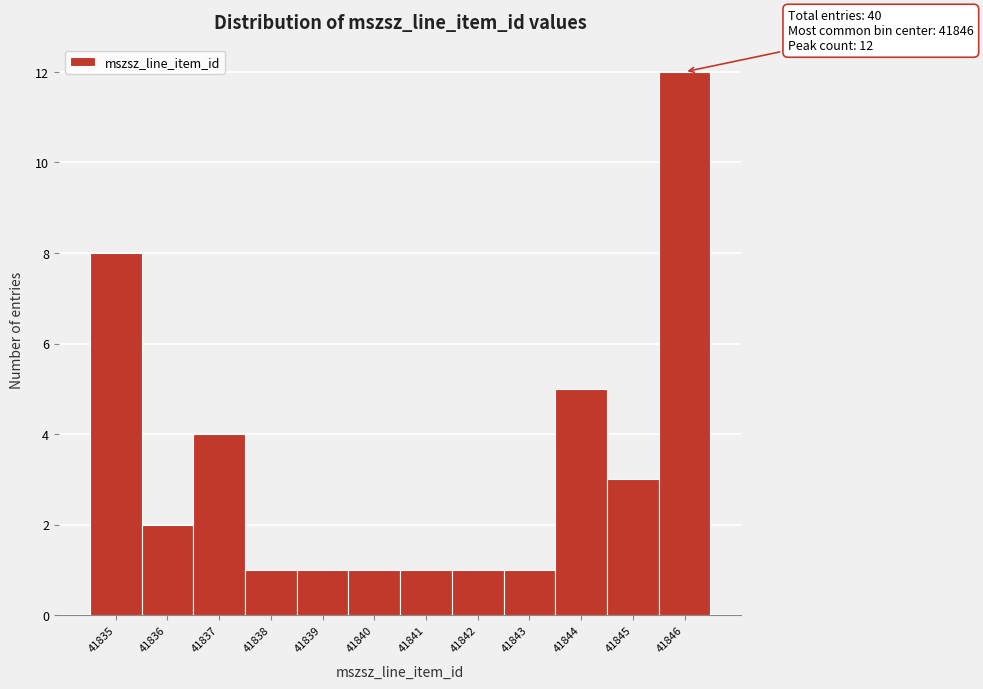

Reading left to right, extract all data points from this chart.

8	2	4	1	1	1	1	1	1	5	3	12